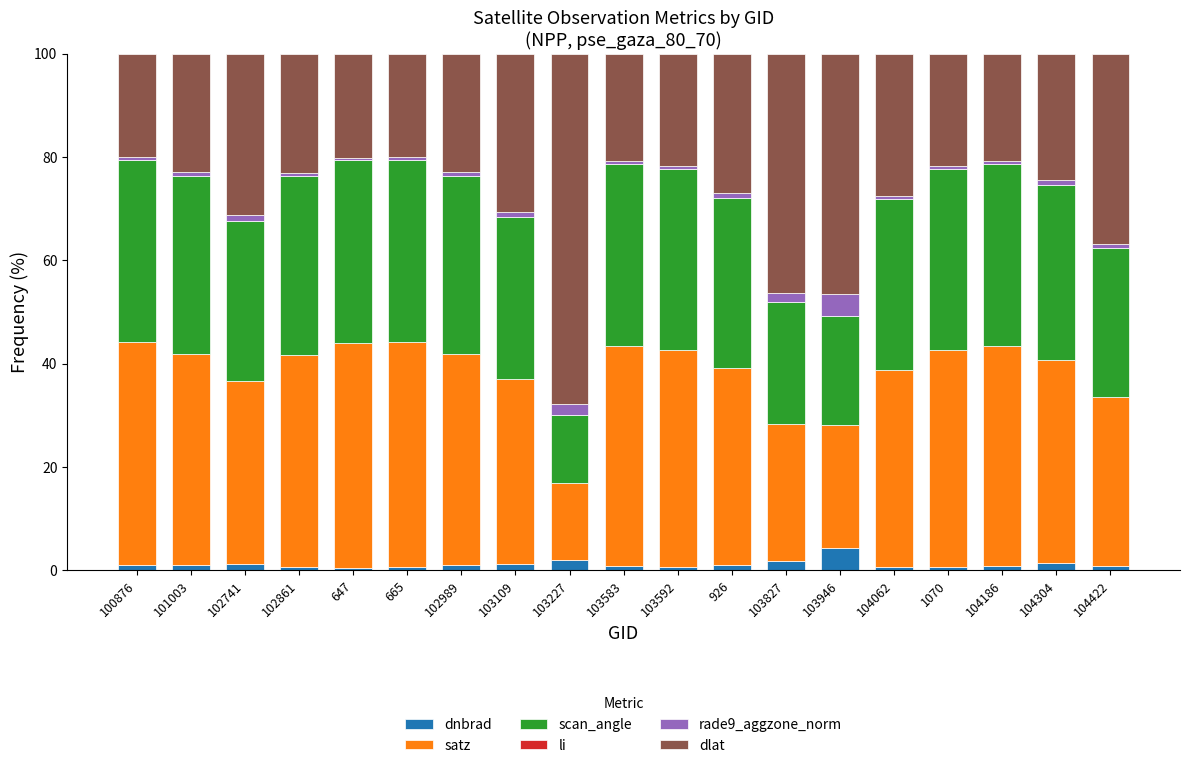

The dnbrad series shows 1.3 at 103109. True or false?

True